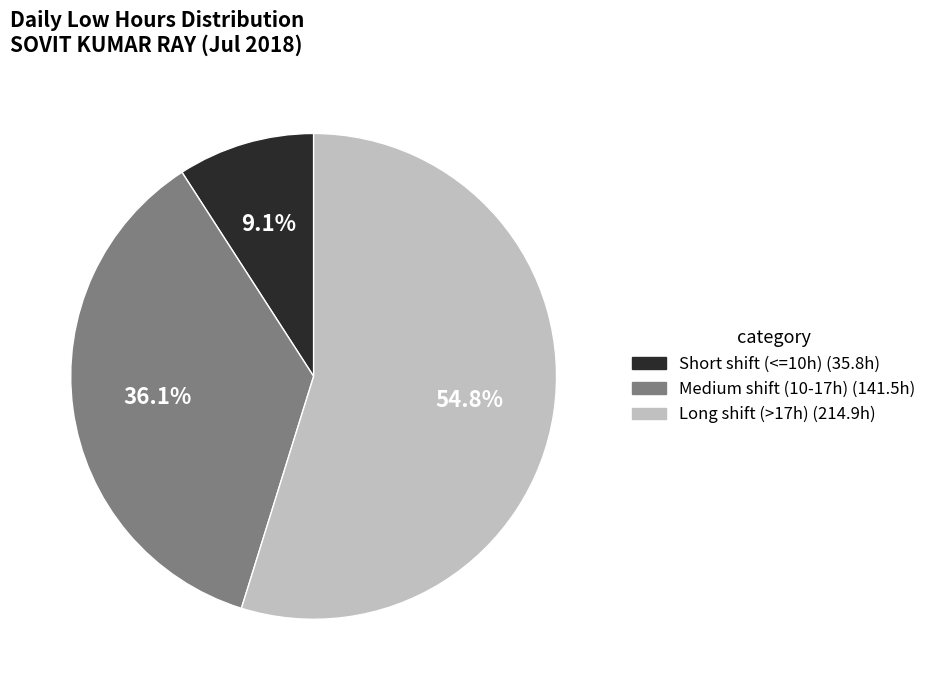

Does any single category account for the majority?

Yes